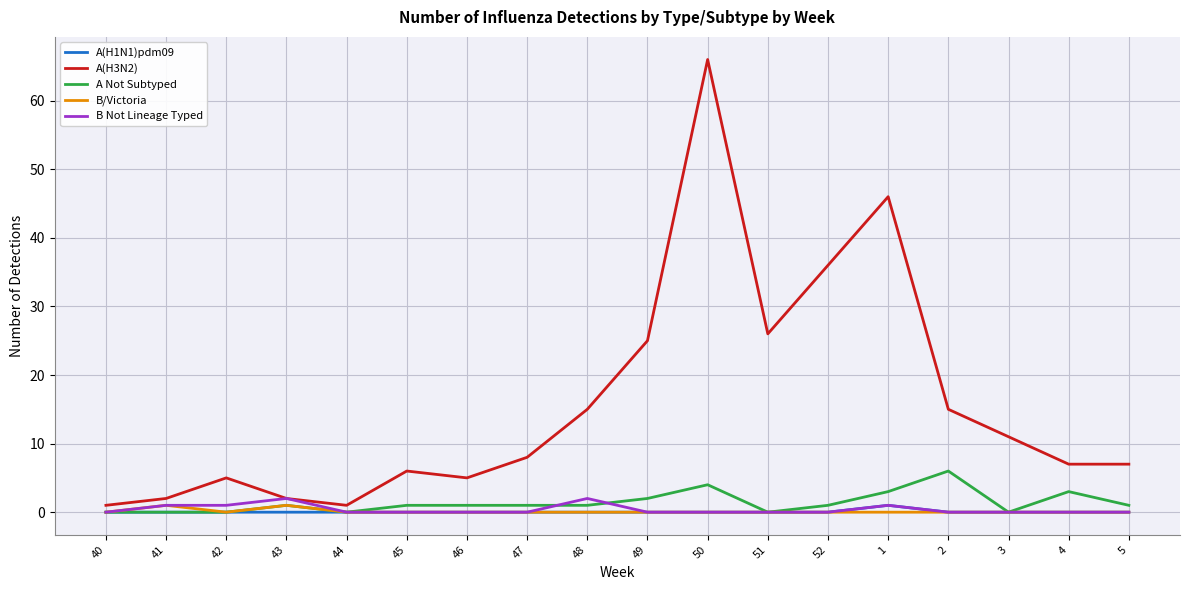

How many lines are shown in the chart?

5